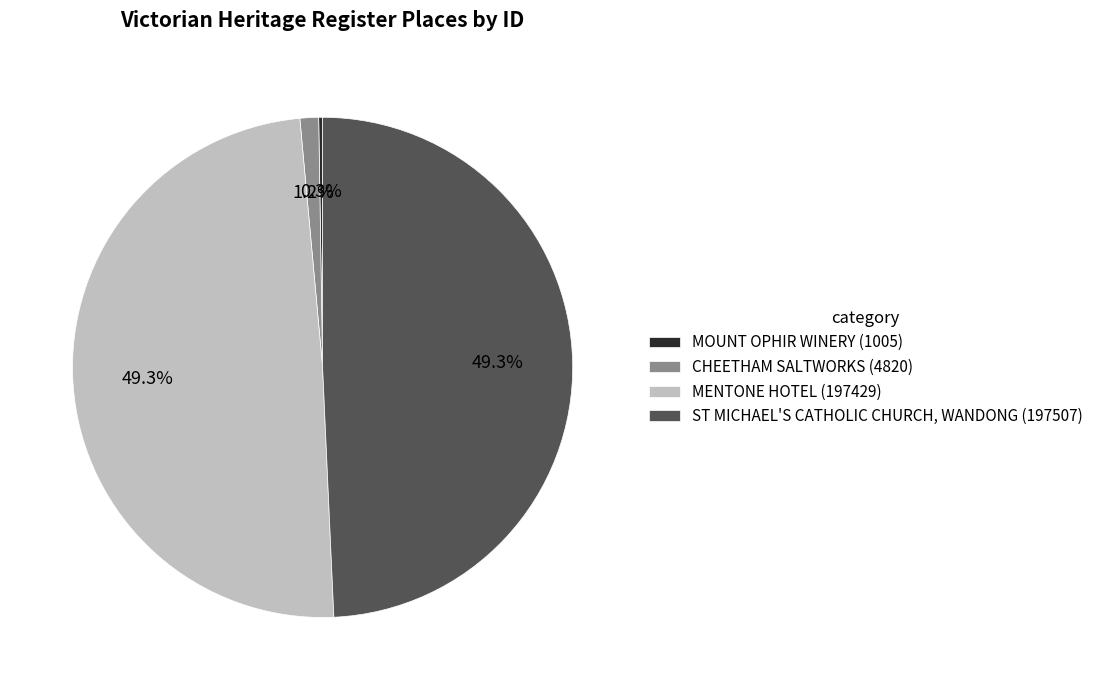

Combined, what portion of the pie is MENTONE HOTEL and ST MICHAEL'S CATHOLIC CHURCH, WANDONG?

98.5%